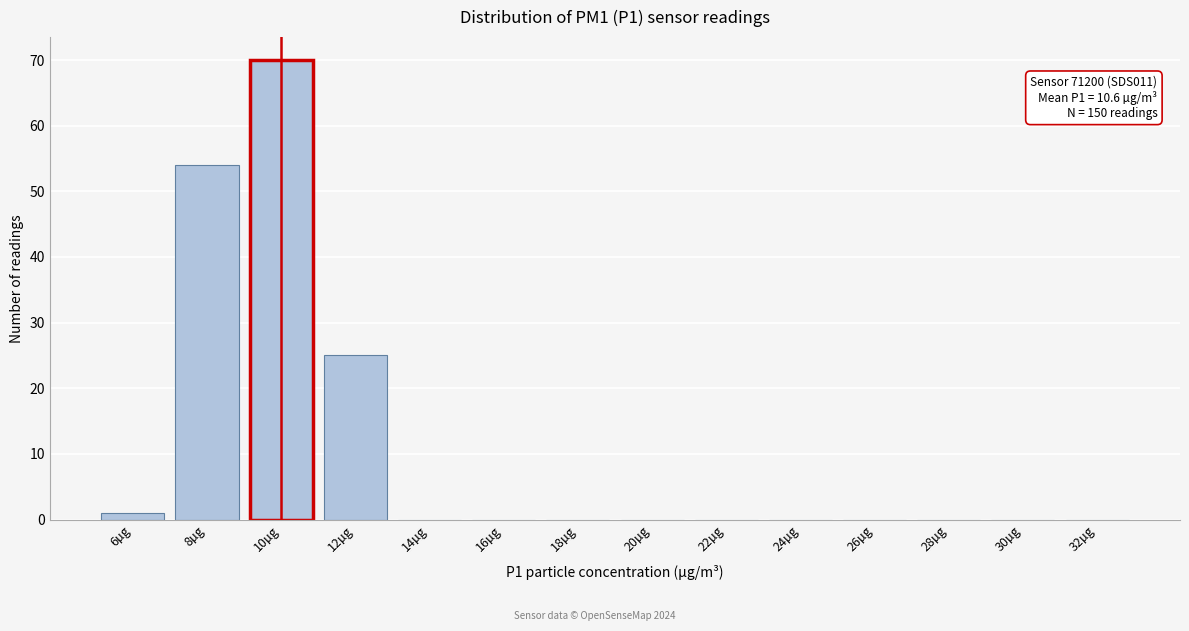

Reading left to right, list all the values displayed in this chart.

6µg=1	8µg=54	10µg=70	12µg=25	14µg=0	16µg=0	18µg=0	20µg=0	22µg=0	24µg=0	26µg=0	28µg=0	30µg=0	32µg=0